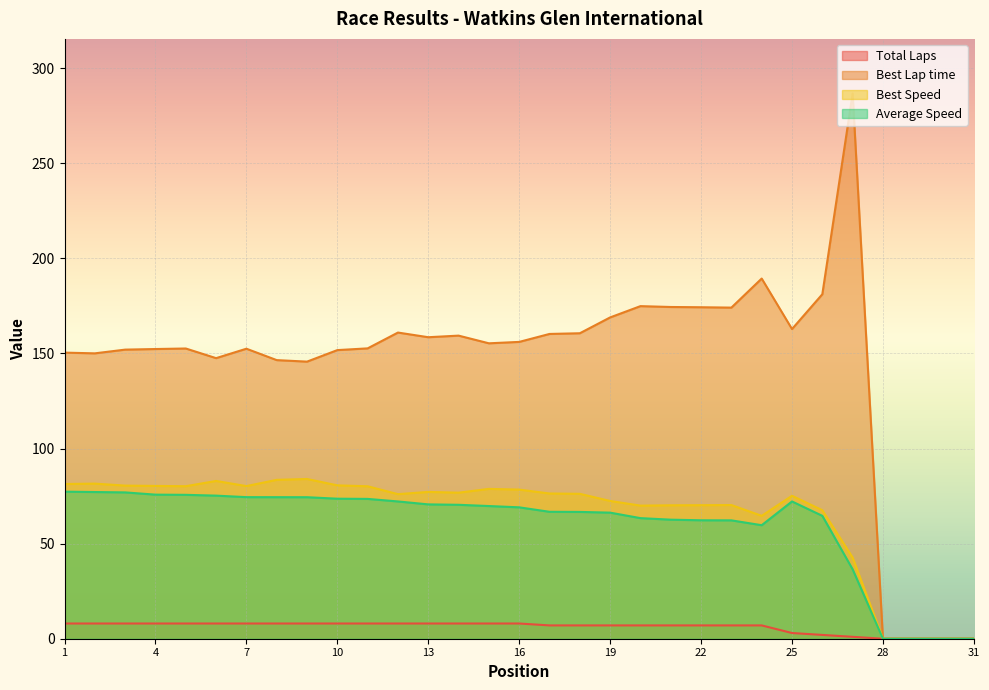

What is the highest value of the Average Speed series?

77.3